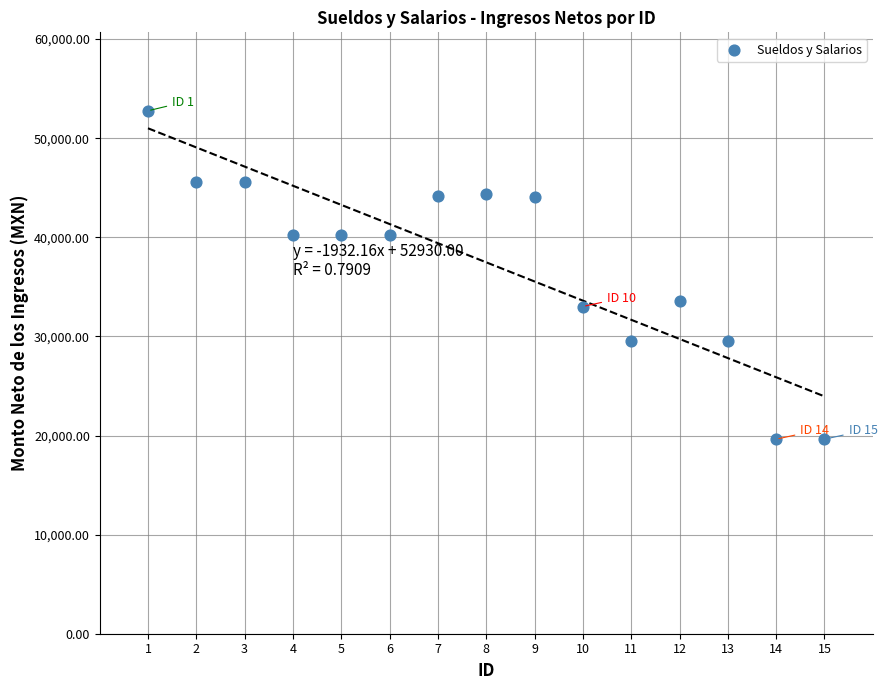

What is the range of Y values (max minus min)?

33137.4